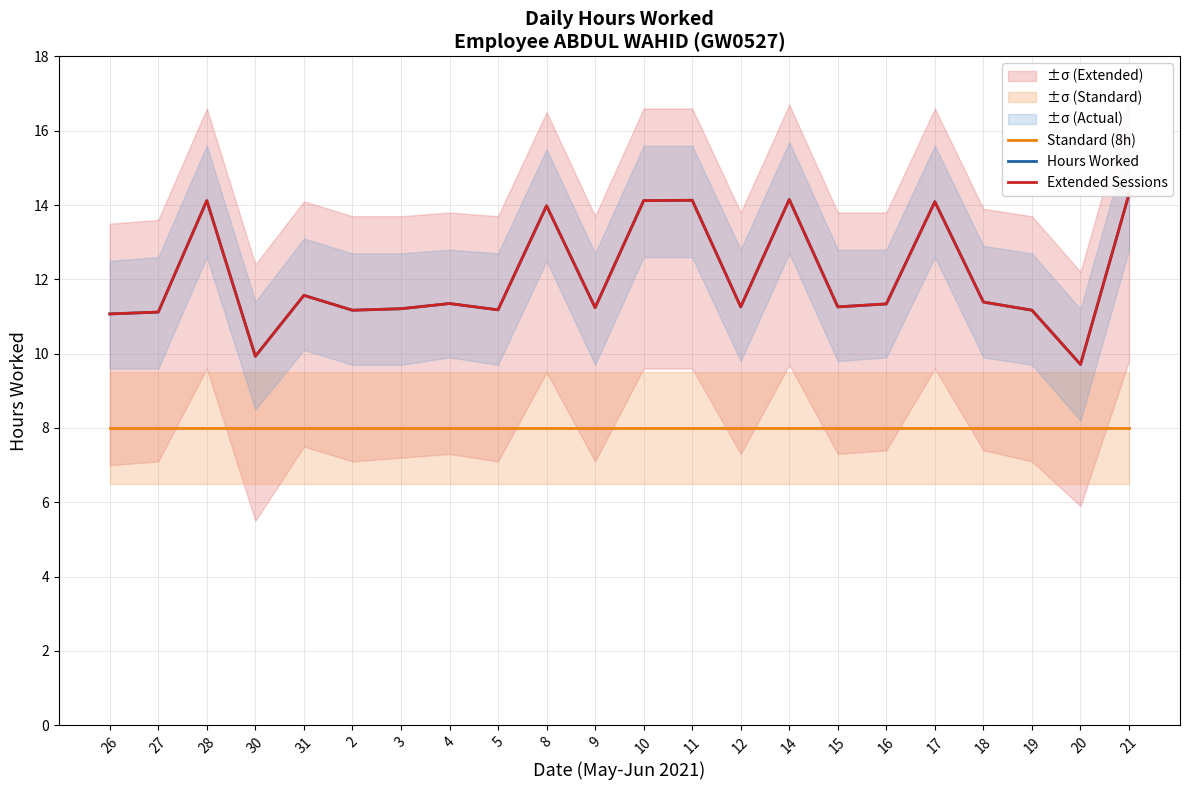

Which category has the lowest value across all series?

26